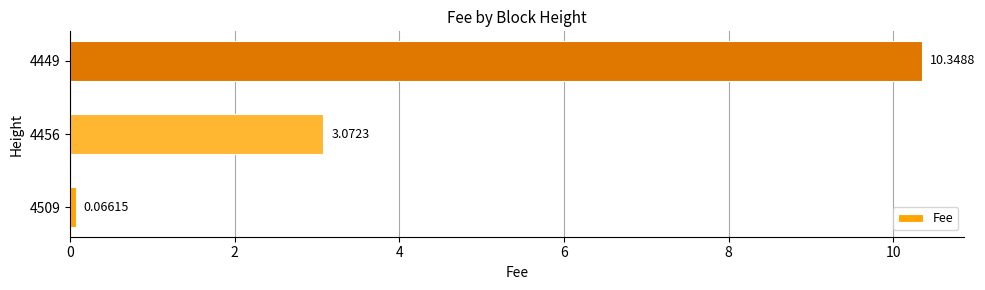

Which has a higher value, 4509 or 4449?

4449